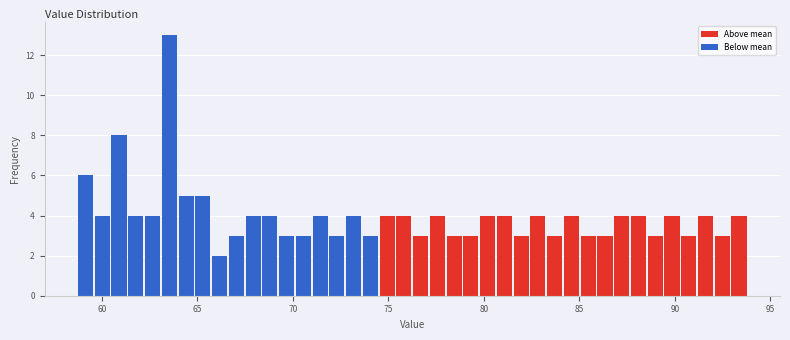

Read against the x-axis, roughly where is the centre of the tallest bar?

63.5